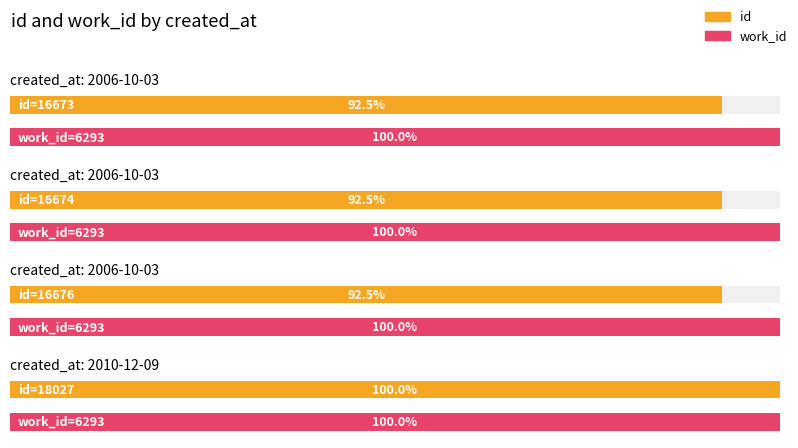

At which category is the sum across all series the highest?

2010-12-09